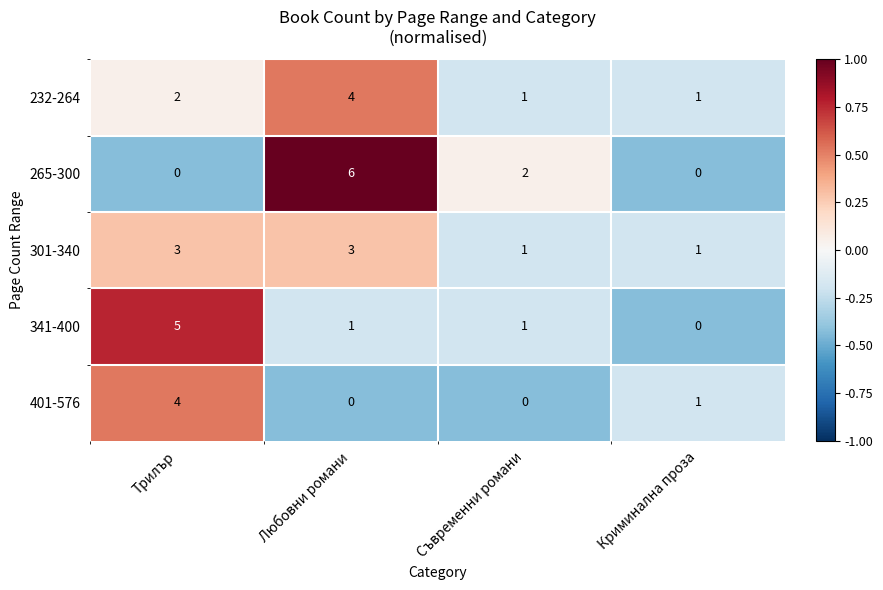

Which category has the highest value across all series?

Любовни романи